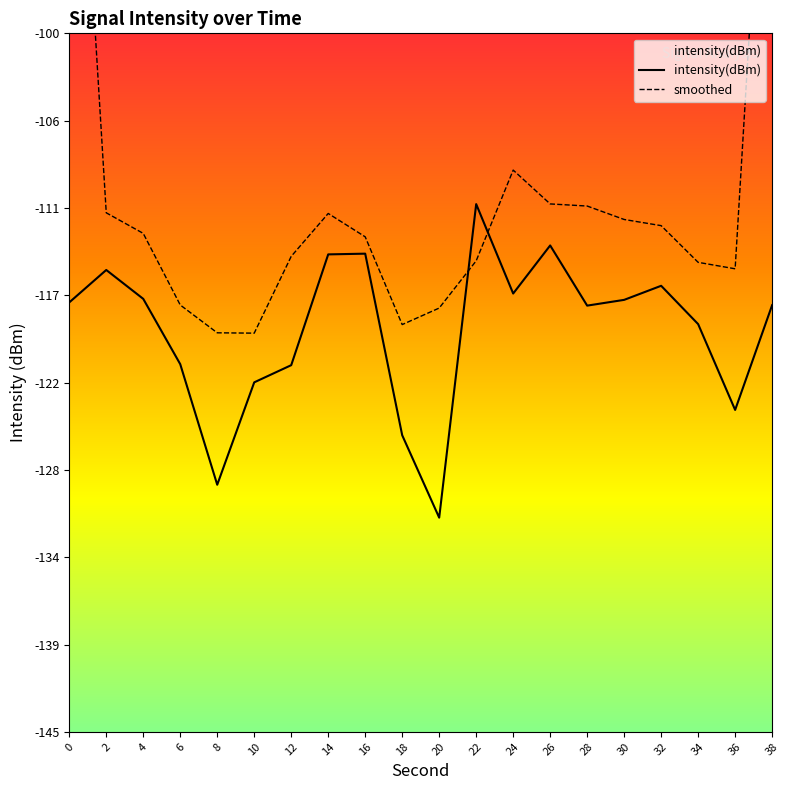

What are all the series names shown in the legend?

intensity(dBm), smoothed